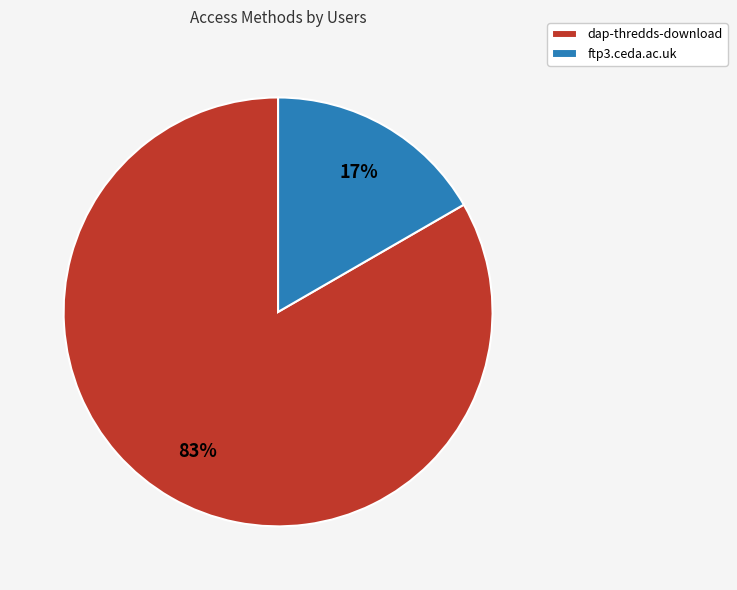

How many slices are in this pie chart?

2